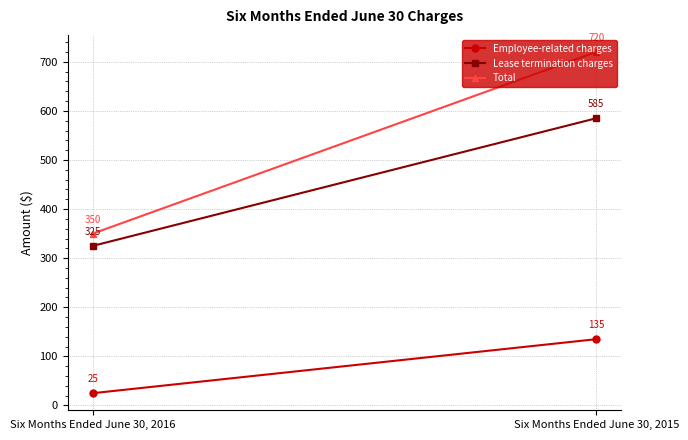

What is the sum of all Total values?

1070